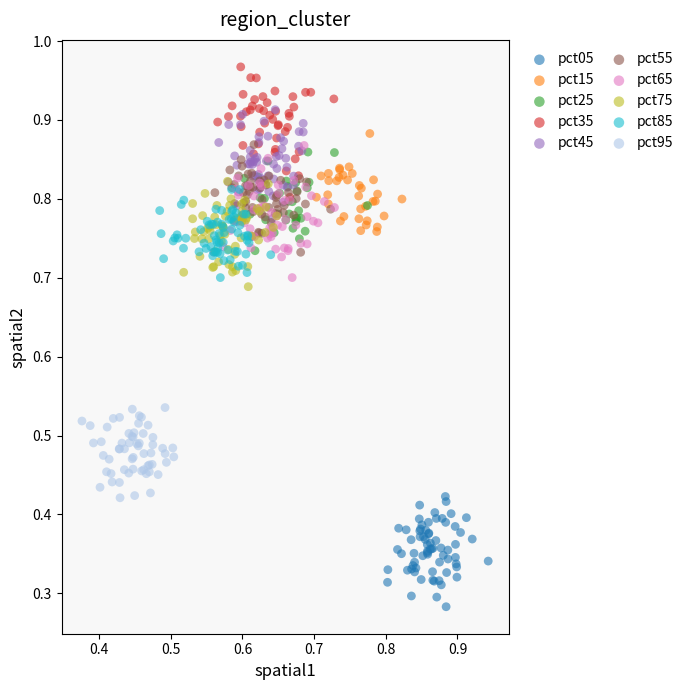

What are all the series names shown in the legend?

pct05, pct15, pct25, pct35, pct45, pct55, pct65, pct75, pct85, pct95